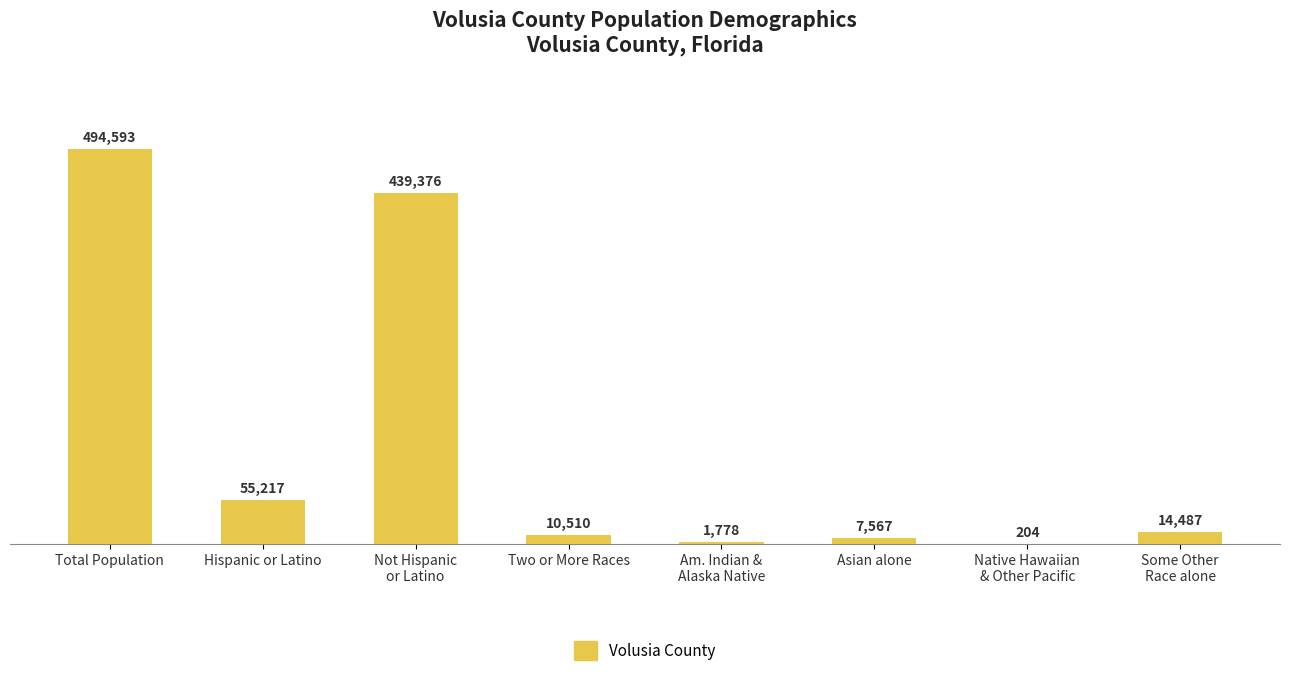

True or false: the data shows 133556 at Not Hispanic
or Latino.

False